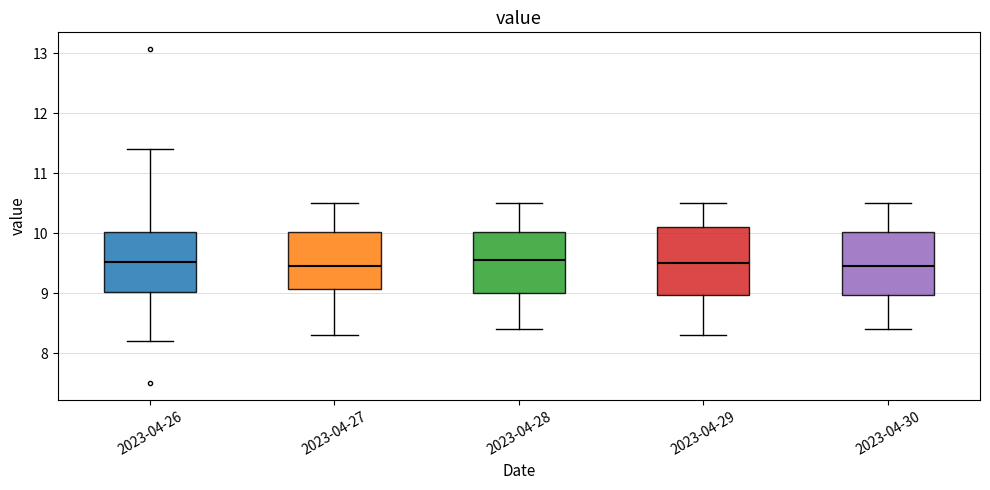

Where does the upper whisker of the box for 2023-04-30 end on the y-axis? The values are not printed on the chart, so give them approximately, as read against the axis.

10.5